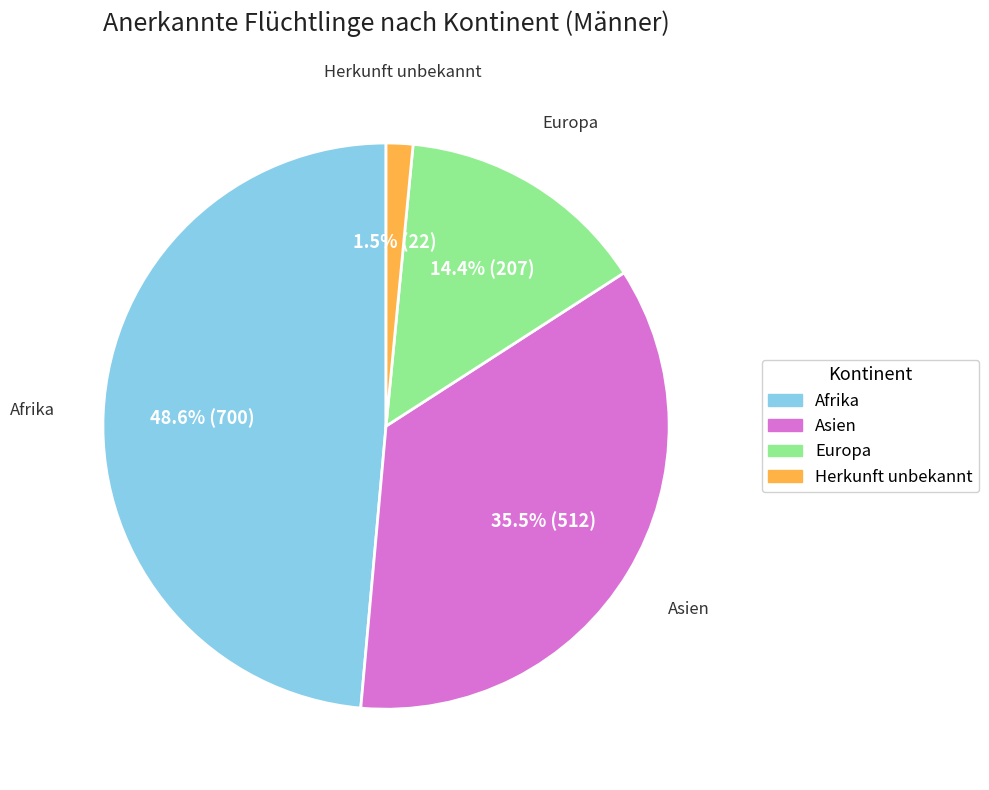

Count the number of slices in the pie.

4